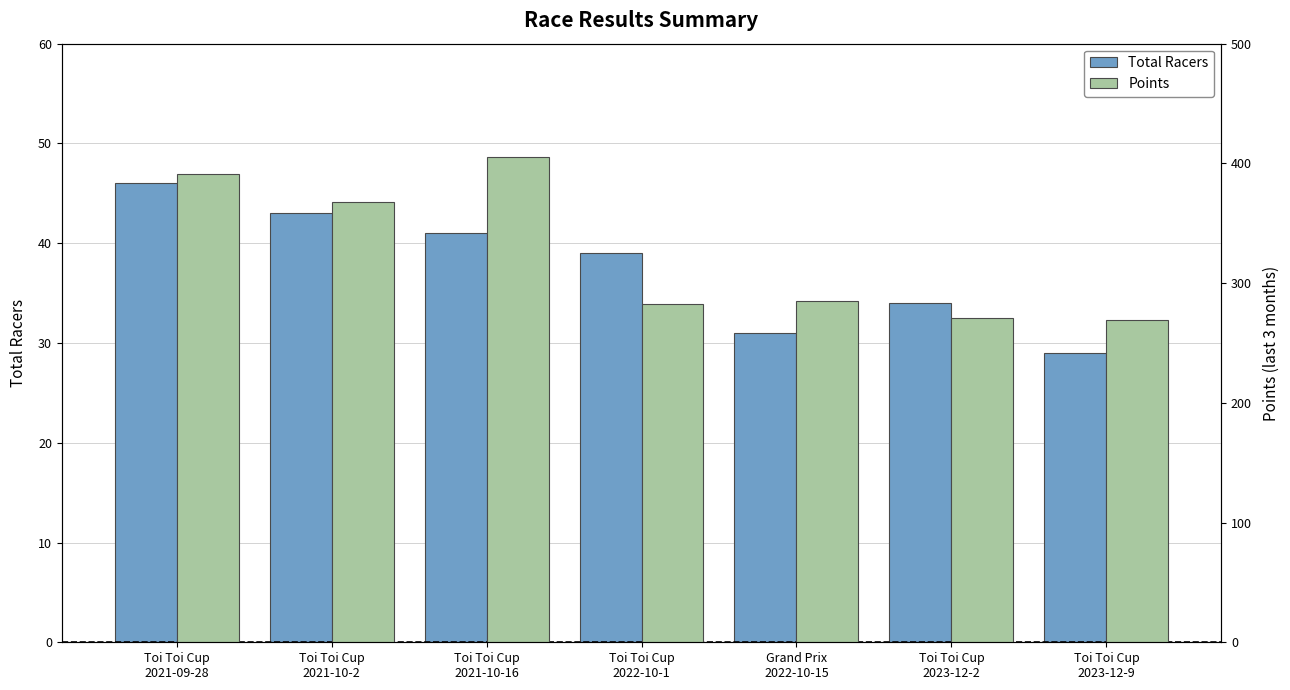

Is it true that Points equals 282.5 at Toi Toi Cup
2022-10-1?

True